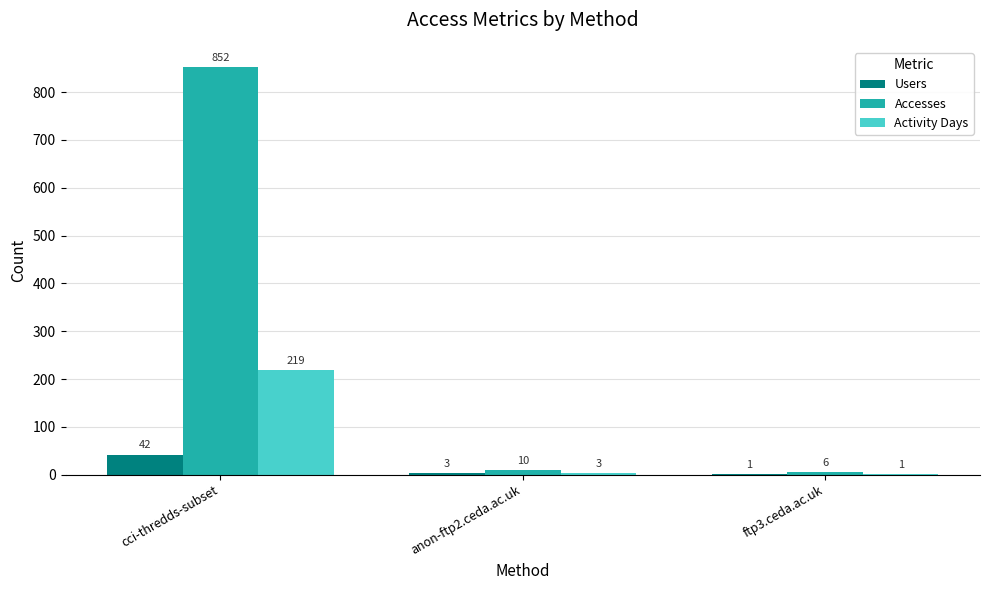

How many categories are shown in the chart?

3